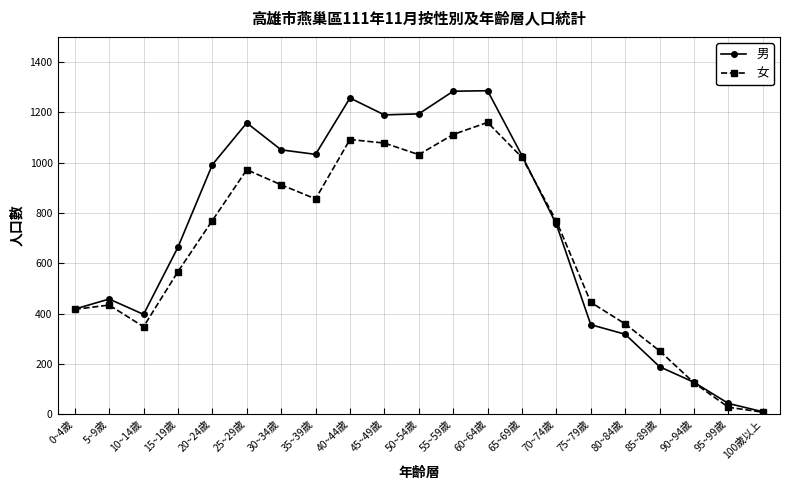

Which series has the widest spread of values?

男